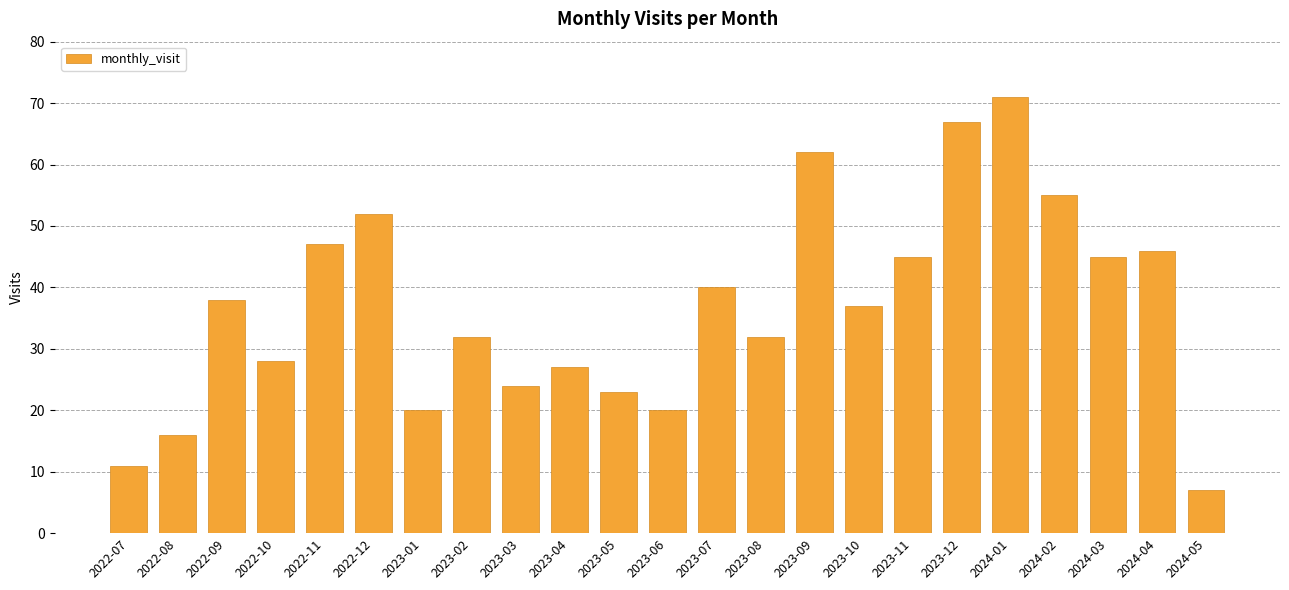

At which label does the data first exceed 37?

2022-09